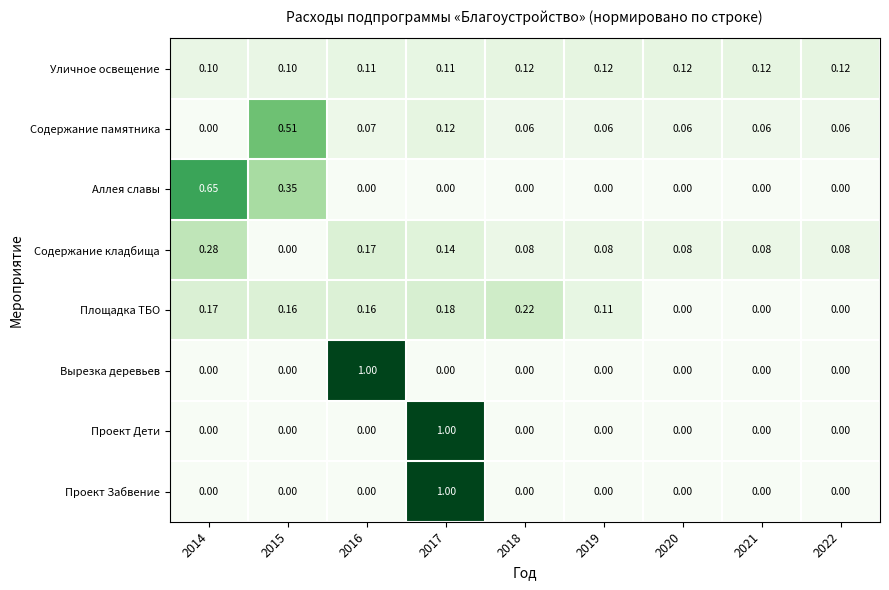

At how many categories does at least one series exceed 0?

9